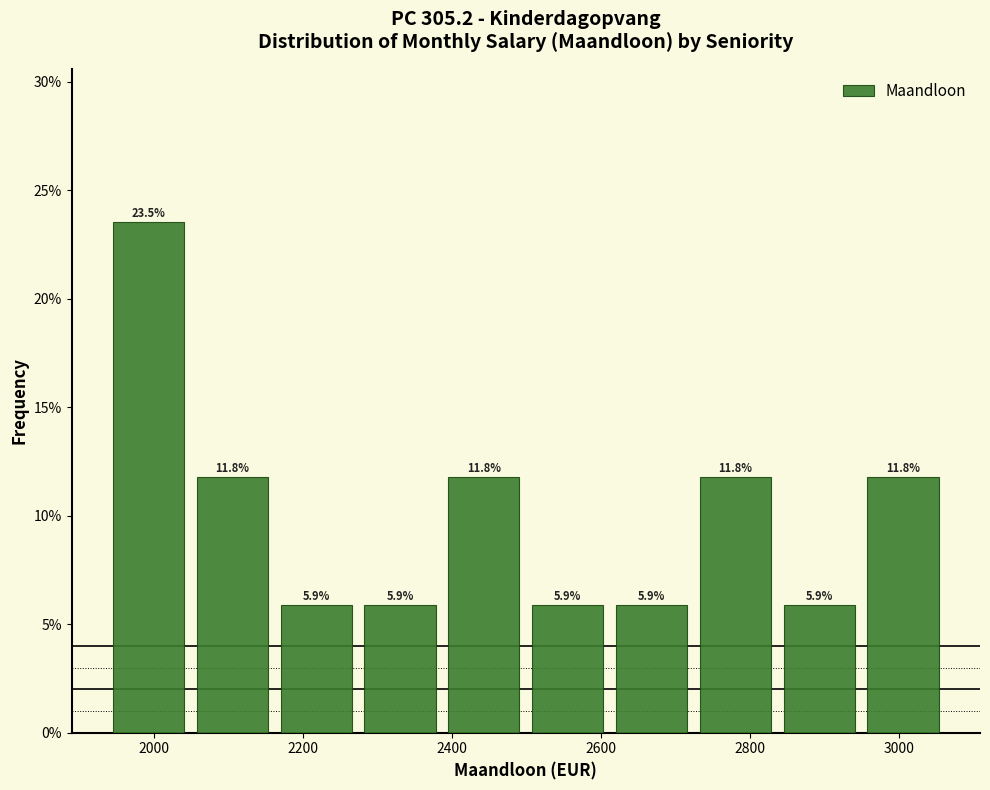

Reading left to right, list every bar in this chart as the range it spans on the x-axis followed by its height. The bar edges are not printed on the chart, so give them approximately, as read against the axis.

1940 to 2040: 23.5
2040 to 2160: 11.8
2160 to 2280: 5.9
2280 to 2380: 5.9
2380 to 2500: 11.8
2500 to 2620: 5.9
2620 to 2720: 5.9
2720 to 2840: 11.8
2840 to 2940: 5.9
2940 to 3060: 11.8